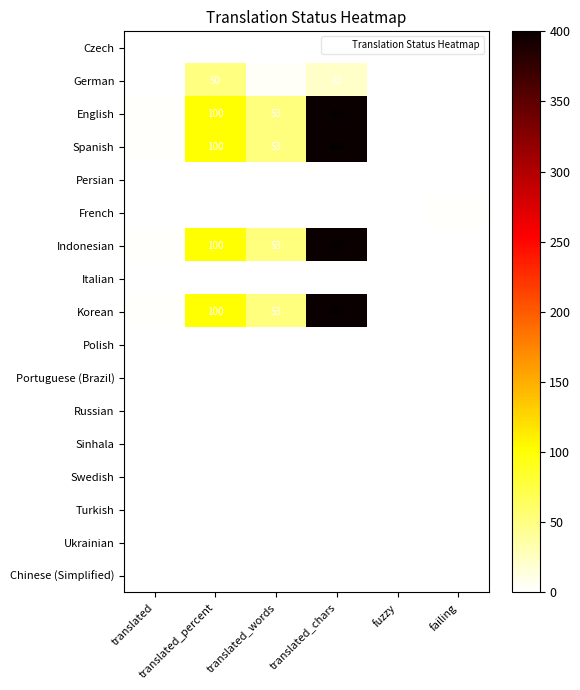

What is the greatest value displayed?

400